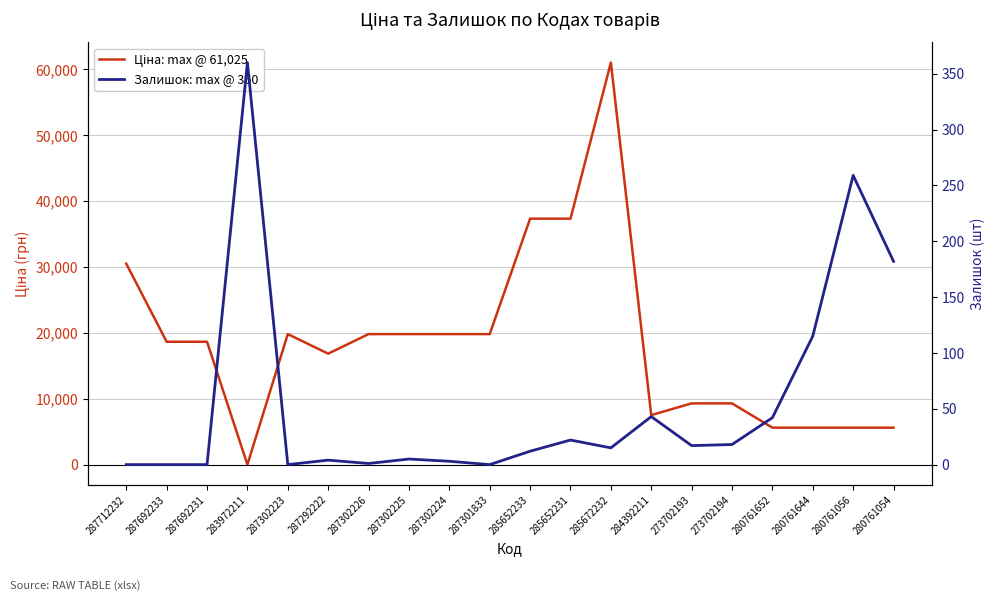

What is the difference between the highest and lowest values at 287292222?

16859.2